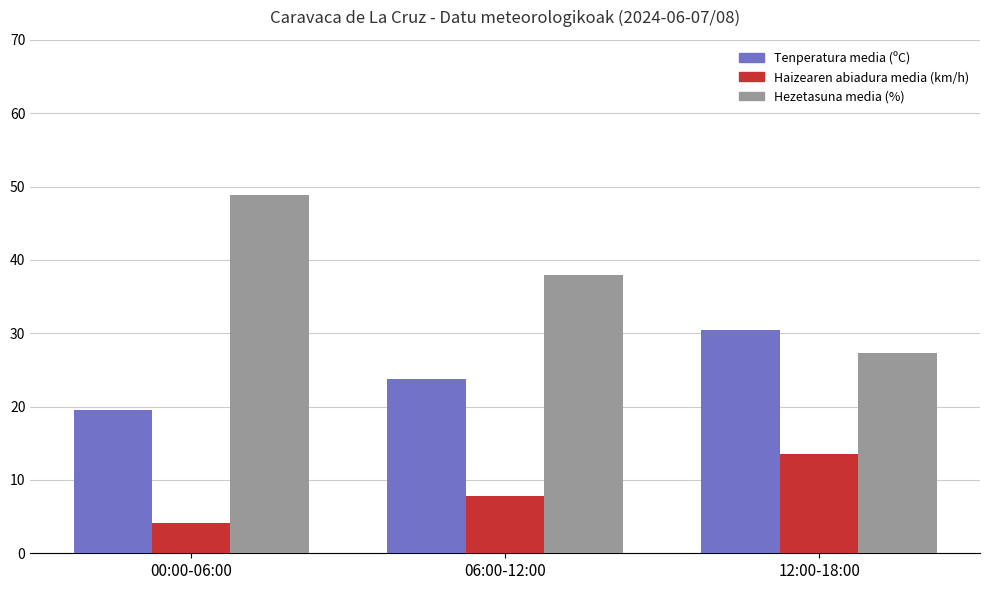

What is the sum of all Hezetasuna media (%) values?

114.2